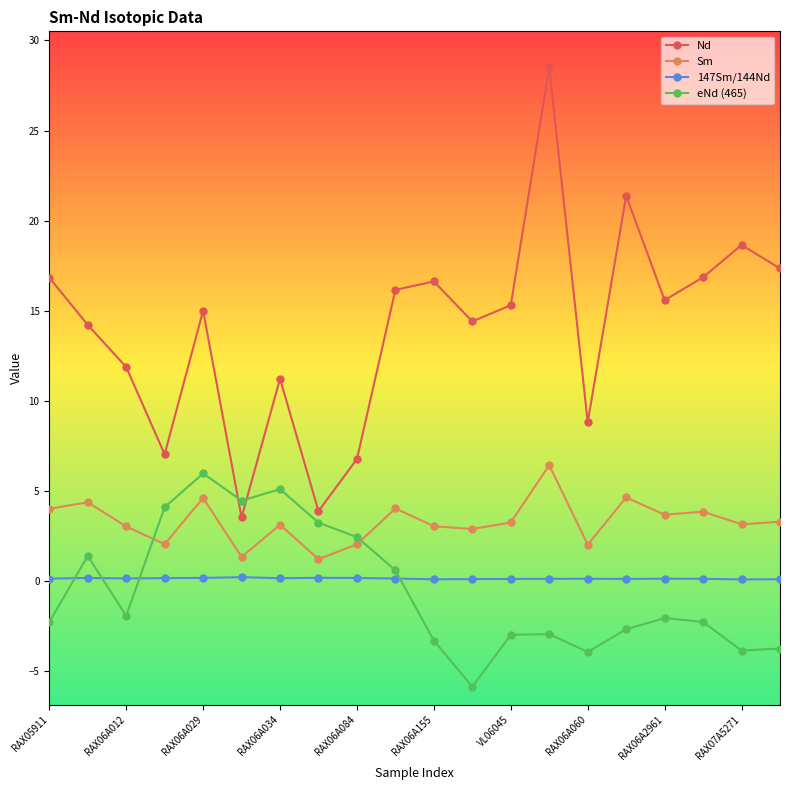

True or false: Sm and Nd cross at least once.

False